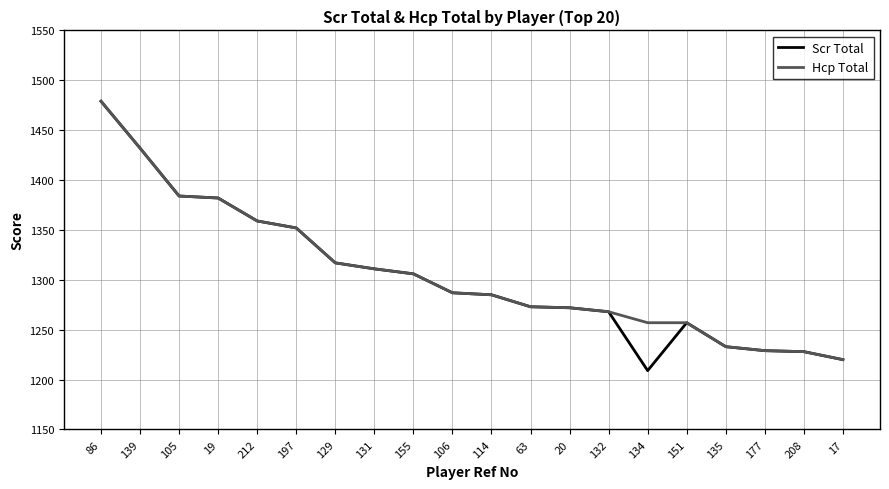

Which series has the widest spread of values?

Scr Total